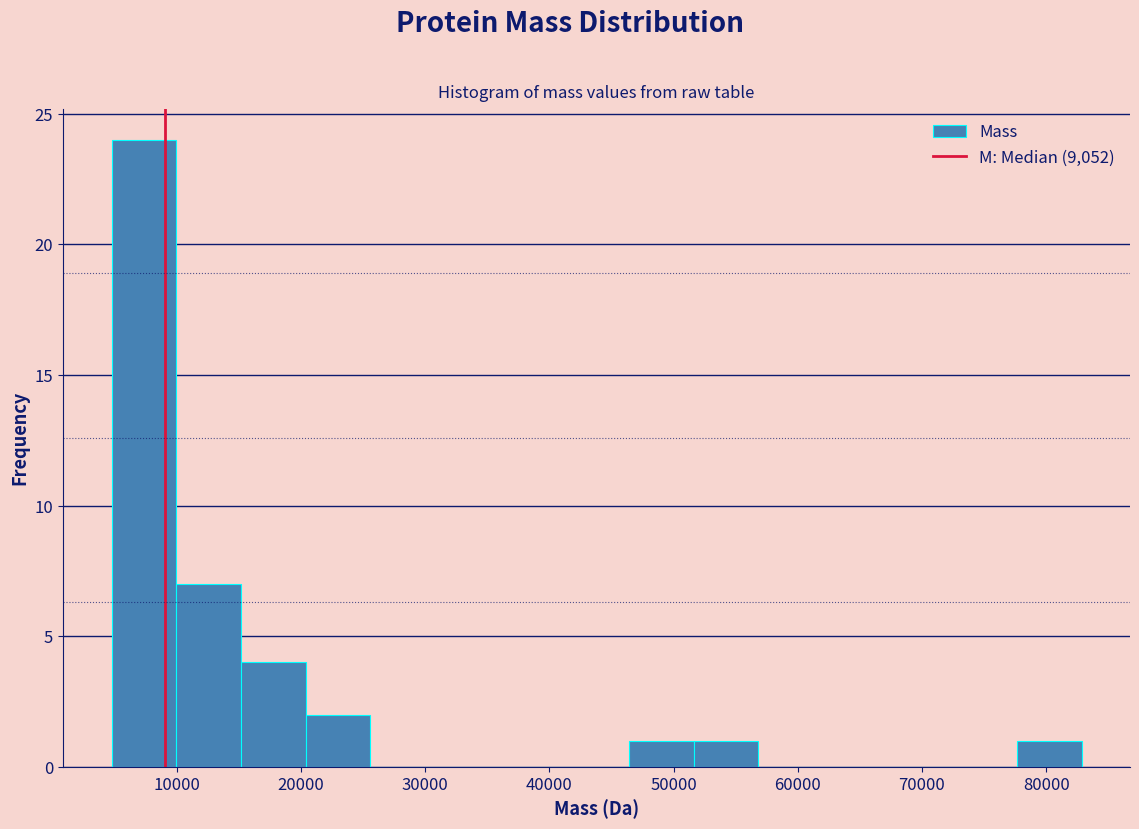

Reading left to right, transcribe this chart: for each bar, give the range it covers on the x-axis and its height. Neither the bar edges nor the heights are printed on the chart, so give them approximately, as read against the axes.

5000 to 10000: 24
10000 to 15000: 7
15000 to 20000: 4
20000 to 26000: 2
26000 to 31000: 0
31000 to 36000: 0
36000 to 41000: 0
41000 to 46000: 0
46000 to 52000: 1
52000 to 57000: 1
57000 to 62000: 0
62000 to 67000: 0
67000 to 72000: 0
72000 to 78000: 0
78000 to 83000: 1